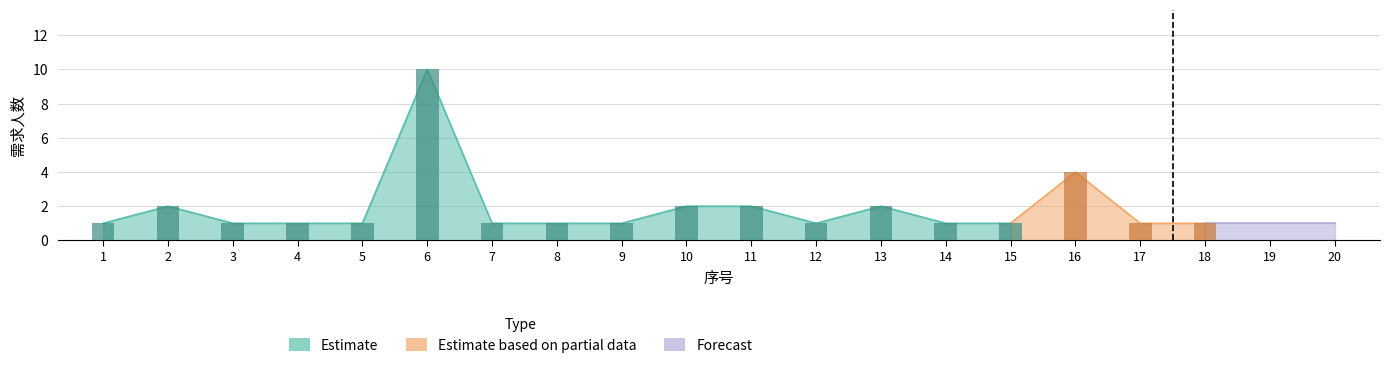

What is the sum of the values at 6 and 13?

12